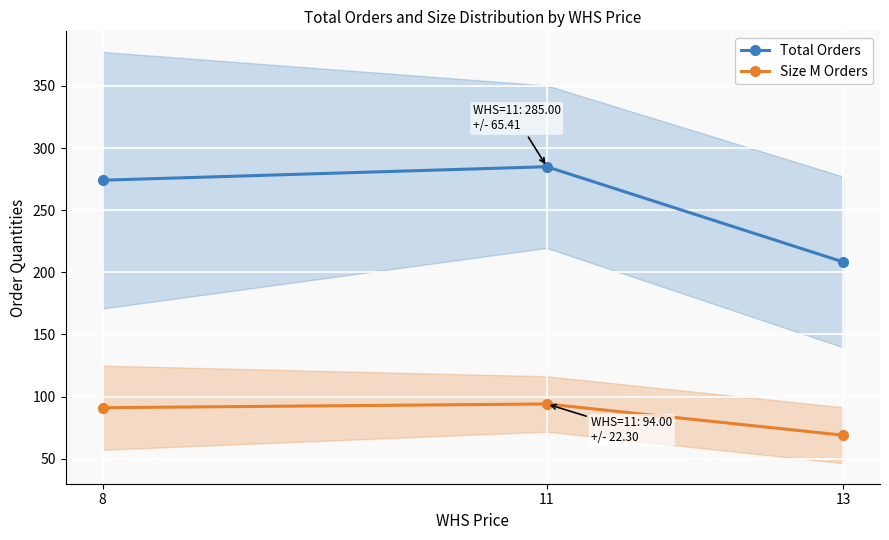

At which category is the sum across all series the highest?

11